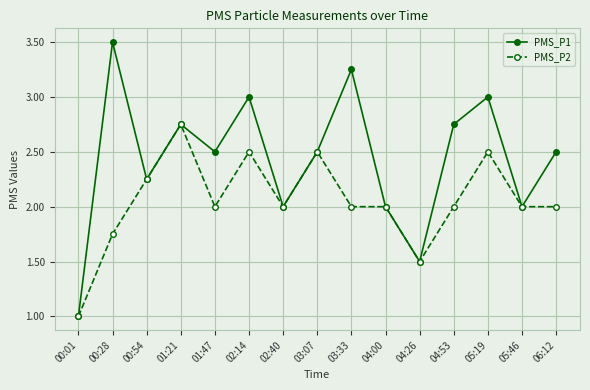

The value of PMS_P1 at 05:46 is 2.0. True or false?

True